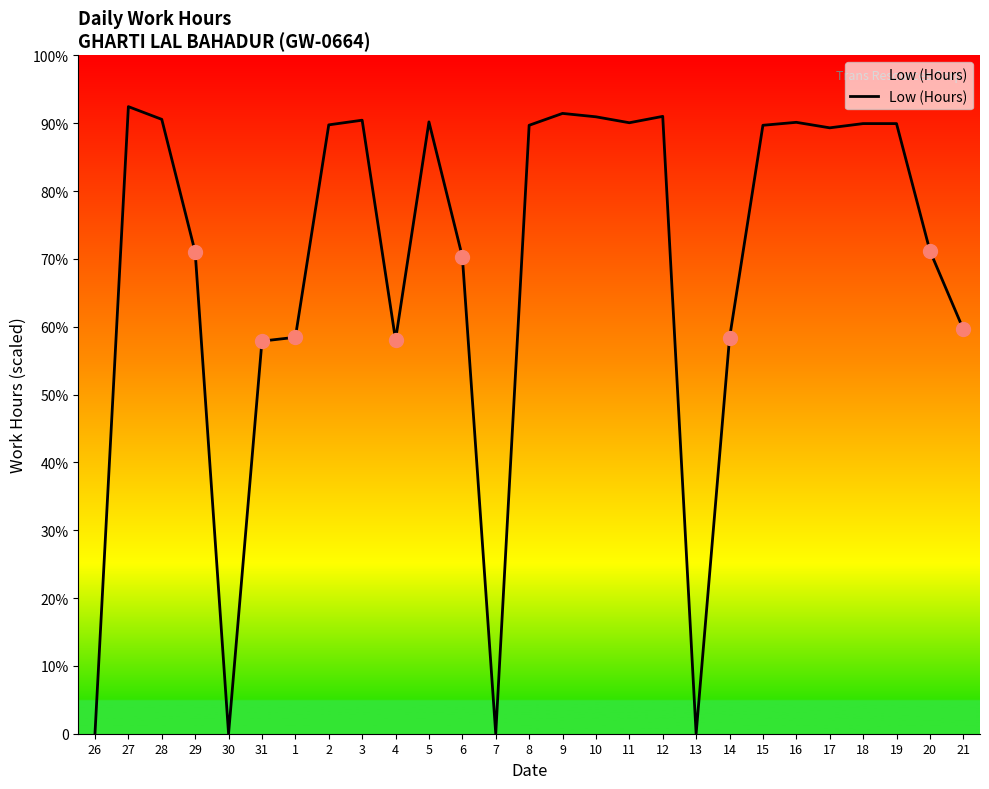

Does the chart display data point markers on the line(s)?

No